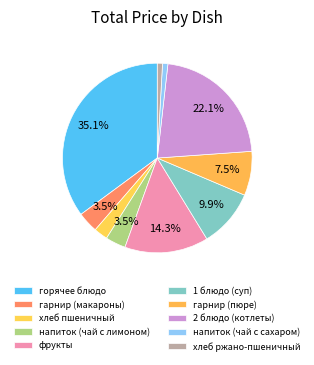

The горячее блюдо slice represents 35% of the pie. True or false?

True